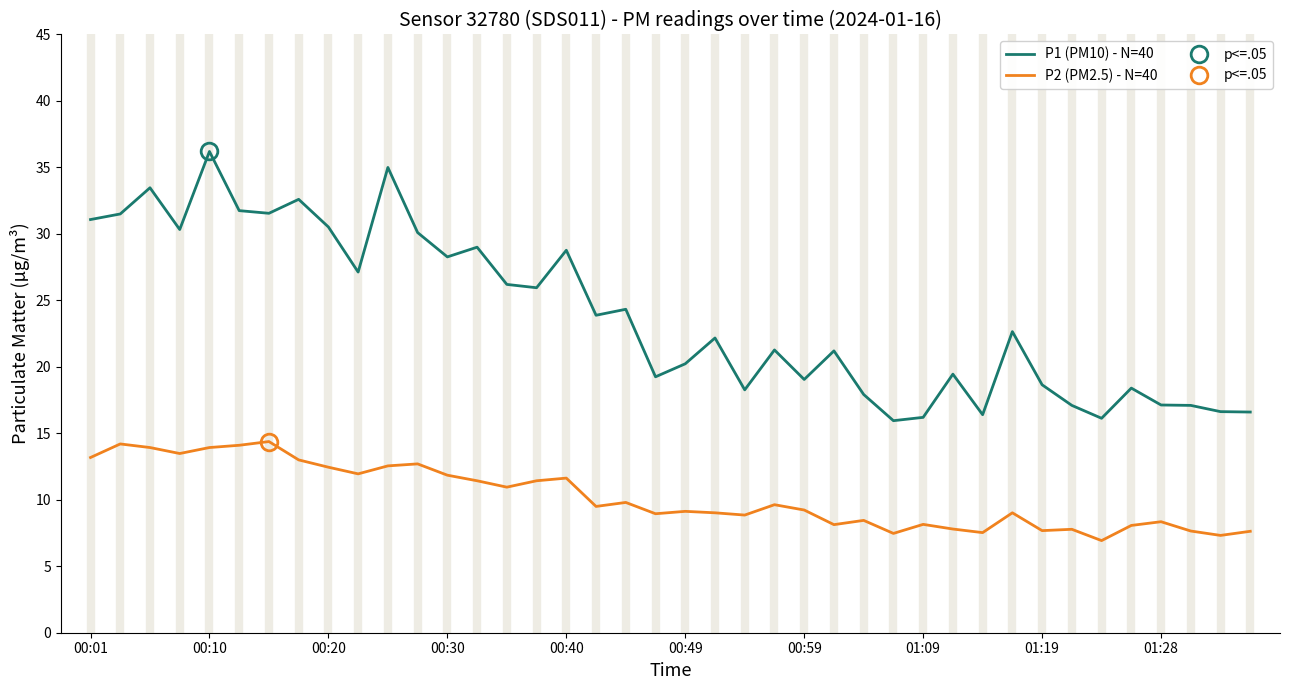

What is the sum of all P2 (PM2.5) - N=40 values?

409.2